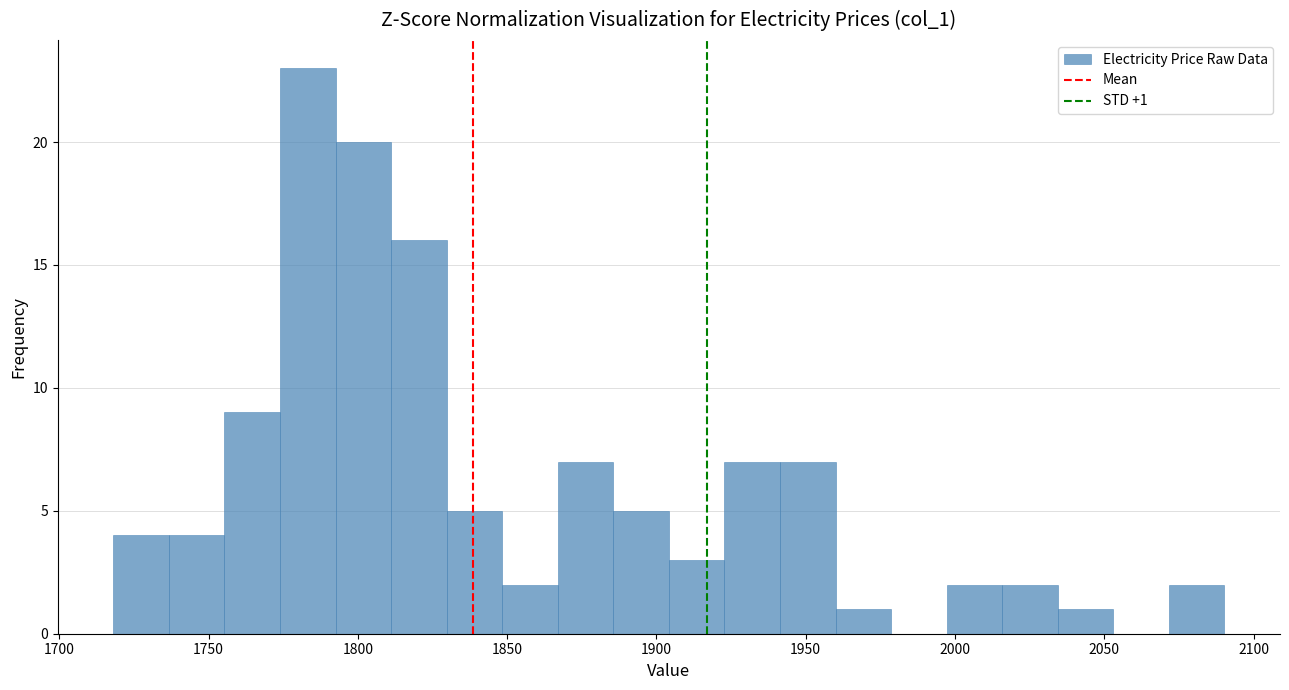

Around what value on the x-axis is the tallest bar? Give the approximate position of its centre, as read against the axis.

1785